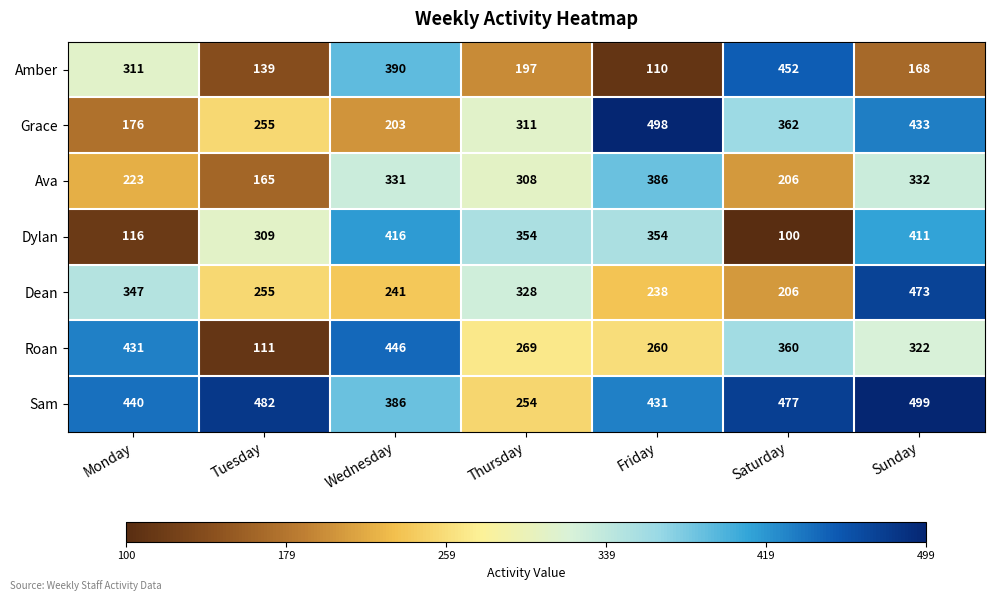

What is the difference between the maximum and second lowest values in the Roan series?

186